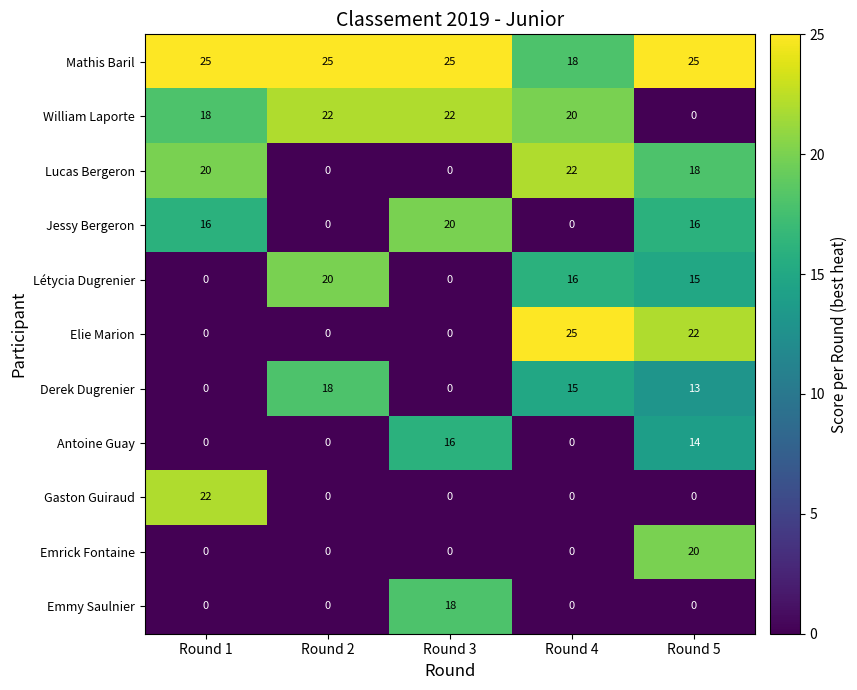

What is the sum of all Derek Dugrenier values?

46